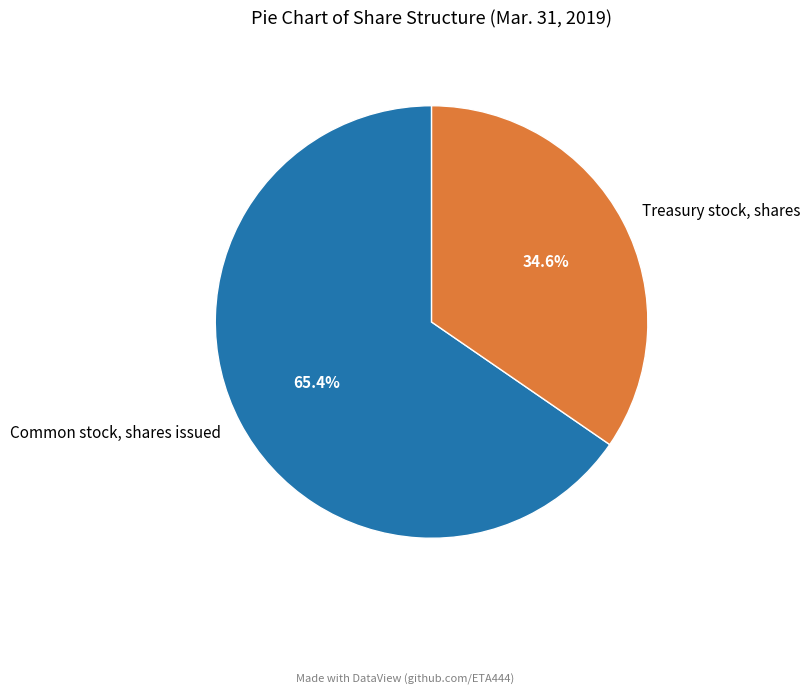

Count the number of slices in the pie.

2